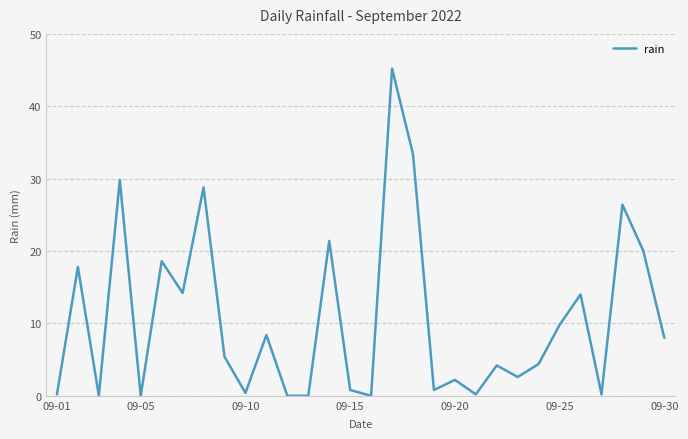

Does the chart have visible grid lines?

Yes